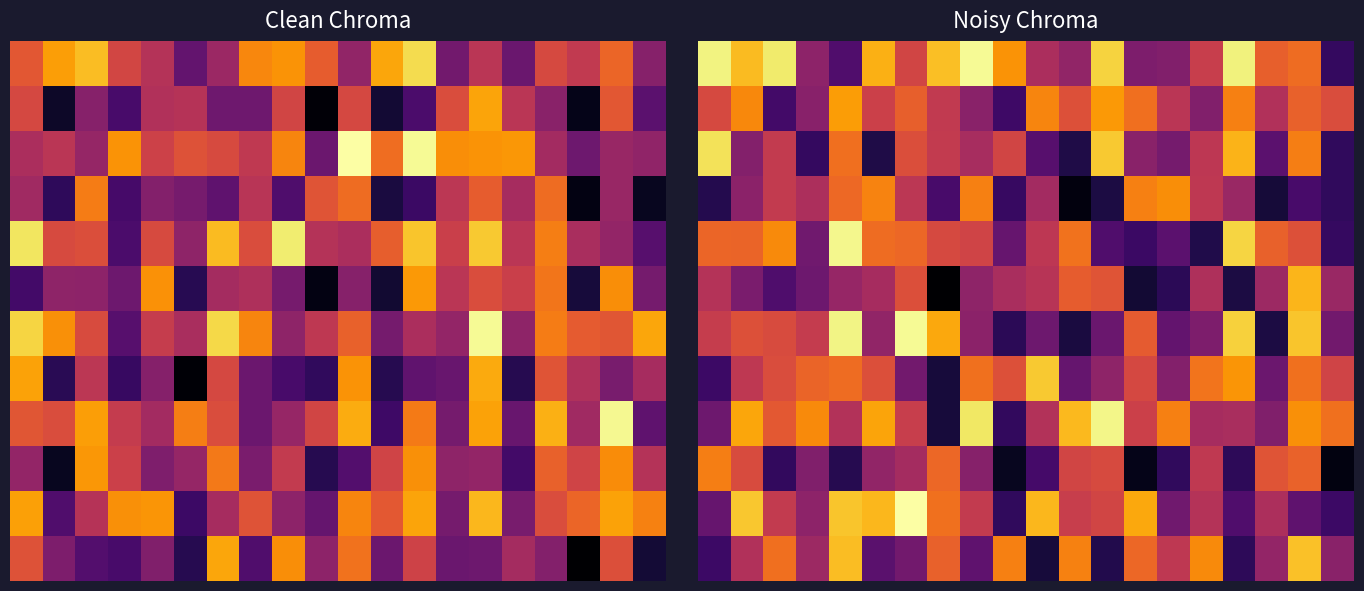

How many data points does each series have?

20